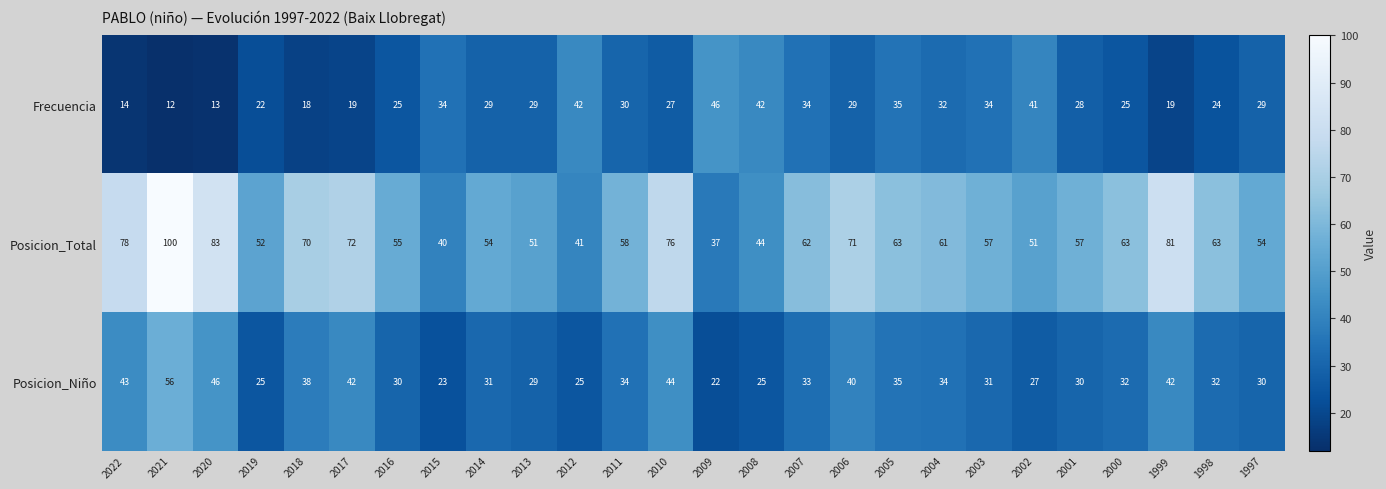

Is the value of Posicion_Total at 2011 greater than the value of Frecuencia at 2019?

Yes